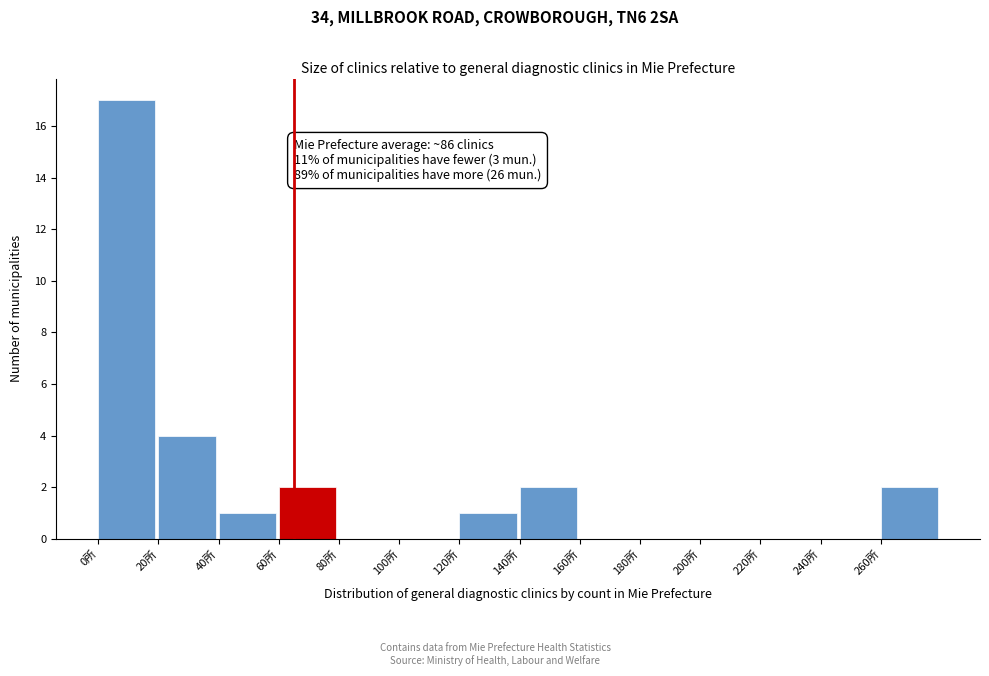

Over which range of the x-axis is the bar tallest?

0 to 20